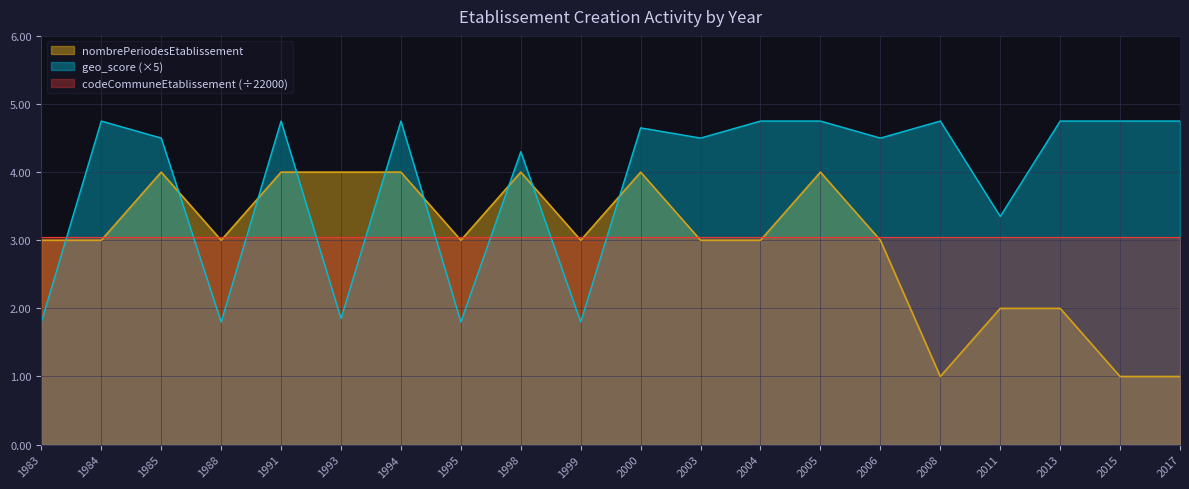

What is the sum of all geo_score values?

77.6